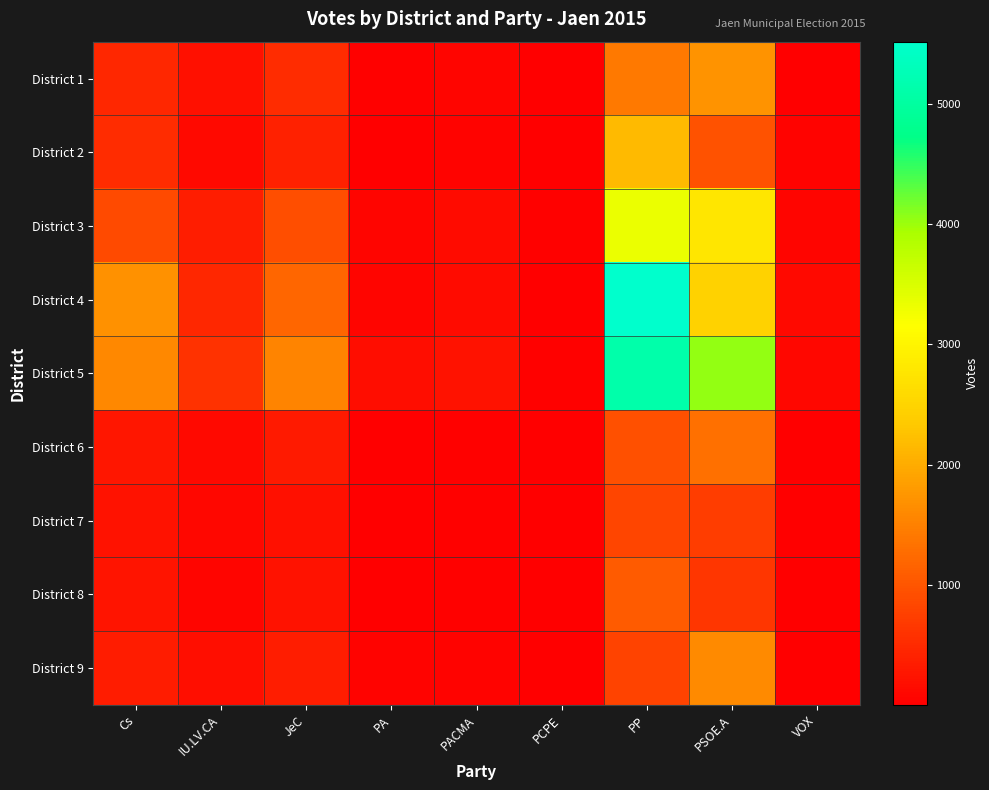

At which category is the sum across all series the highest?

PP